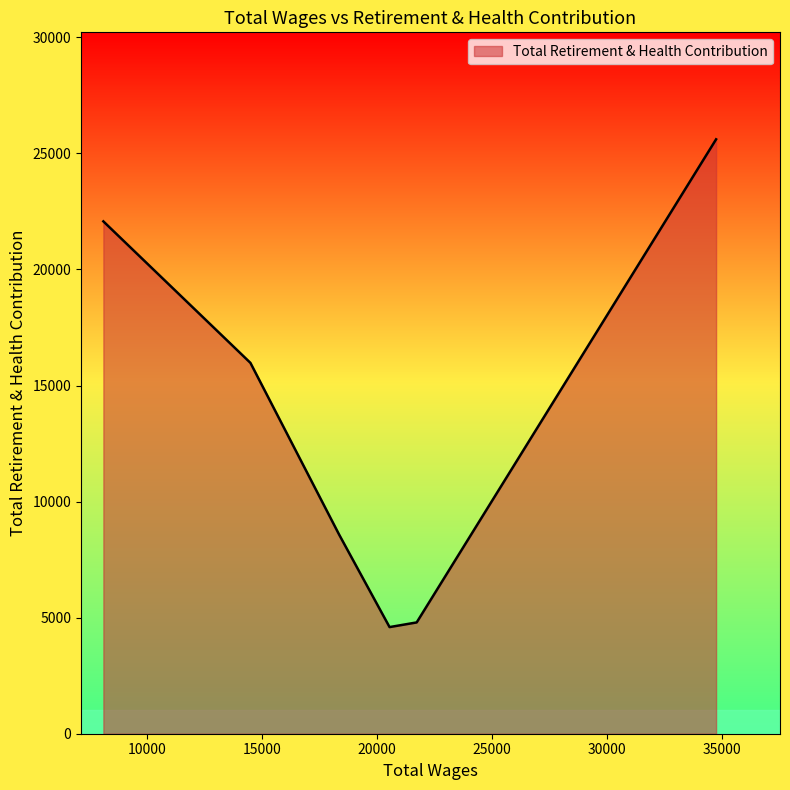

What is the greatest value displayed?

25608